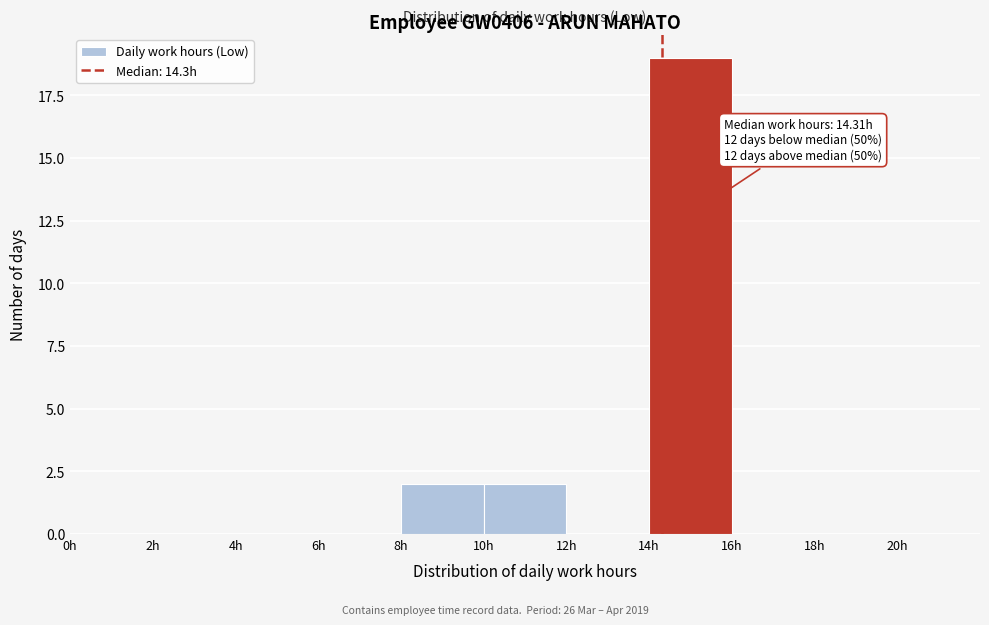

Which range on the x-axis has the tallest bar?

14 to 16